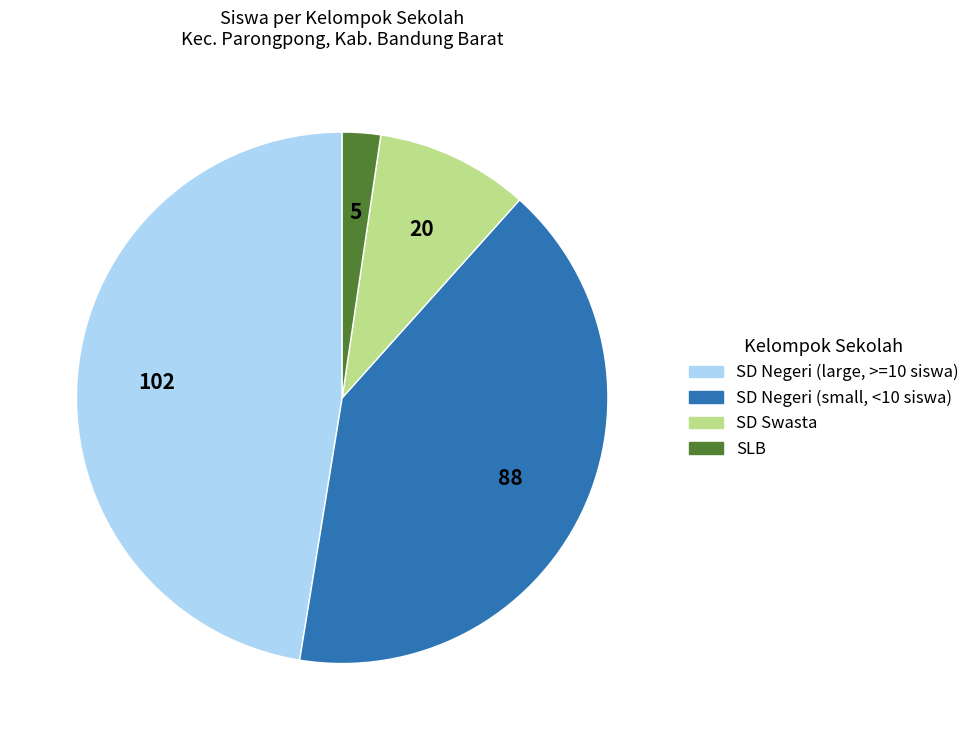

Is there a majority slice in this chart?

No